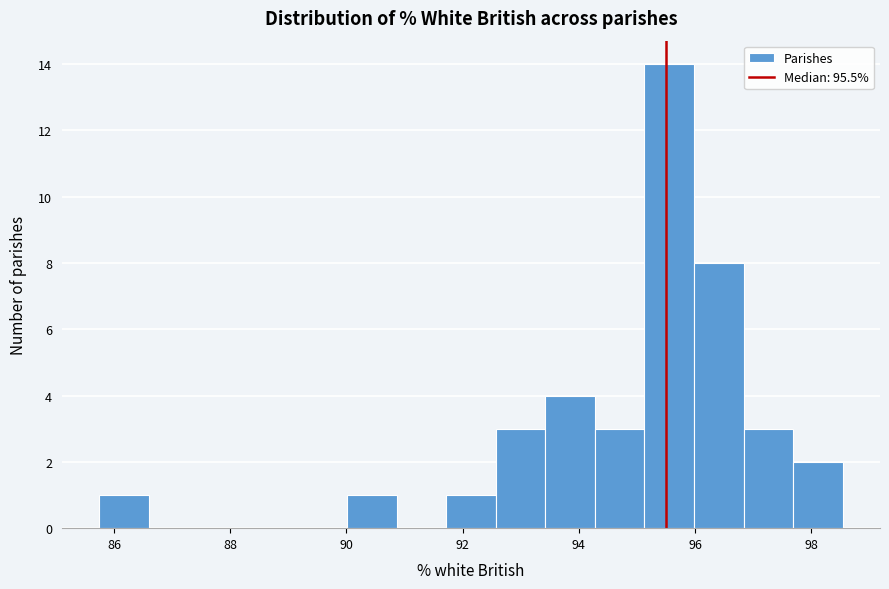

Reading left to right, list every bar in this chart as the range it spans on the x-axis followed by its height. Neither the bar edges nor the heights are printed on the chart, so give them approximately, as read against the axes.

85.8 to 86.6: 1
86.6 to 87.4: 0
87.4 to 88.4: 0
88.4 to 89.2: 0
89.2 to 90.0: 0
90.0 to 90.8: 1
90.8 to 91.8: 0
91.8 to 92.6: 1
92.6 to 93.4: 3
93.4 to 94.2: 4
94.2 to 95.2: 3
95.2 to 96.0: 14
96.0 to 96.8: 8
96.8 to 97.6: 3
97.6 to 98.6: 2